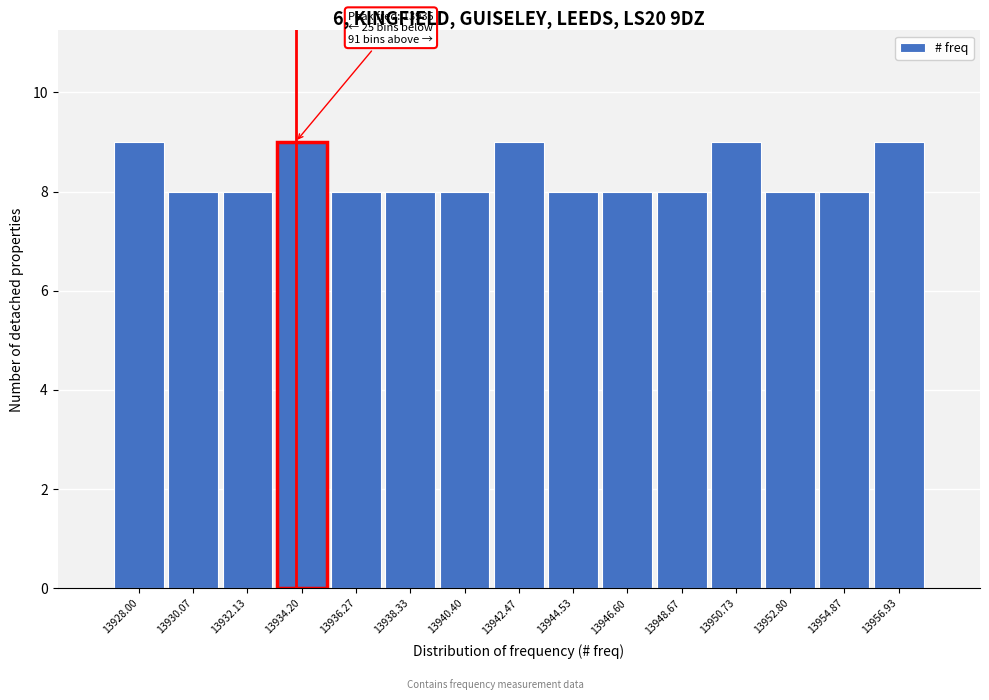

Reading right to left, extract all data points from this chart.

9	8	8	9	8	8	8	9	8	8	8	9	8	8	9